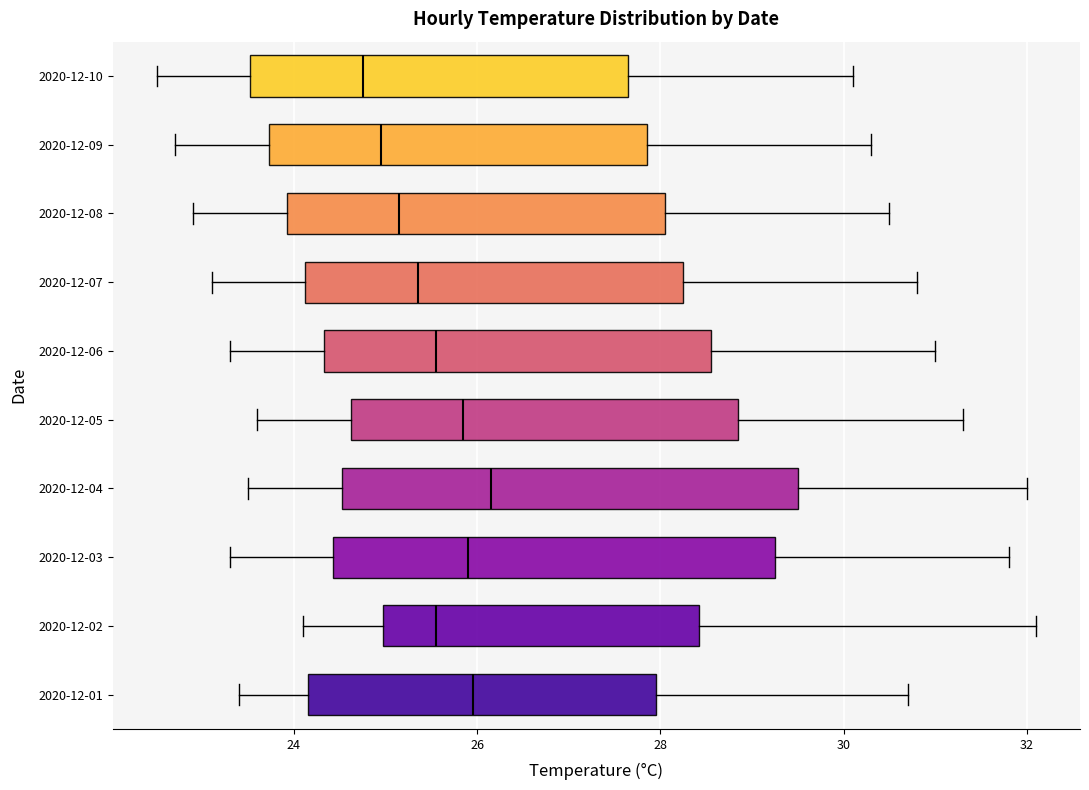

Where does the median line of the box for 2020-12-06 sit on the x-axis? The values are not printed on the chart, so give them approximately, as read against the axis.

25.6